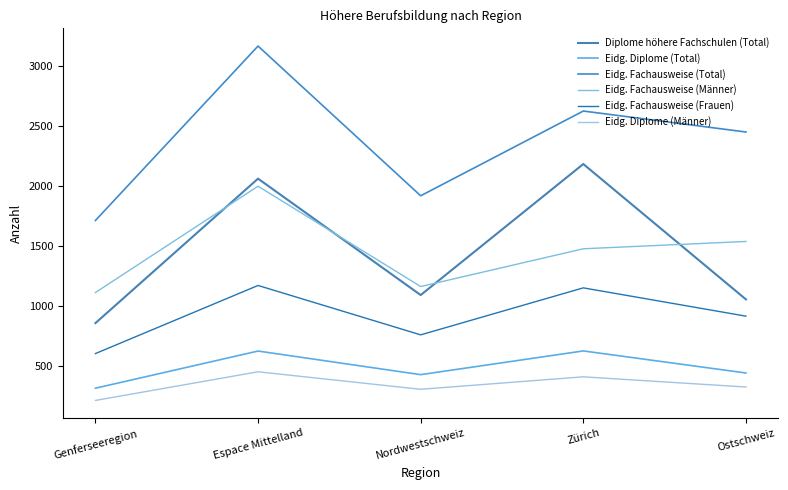

Which category has the highest value across all series?

Espace Mittelland